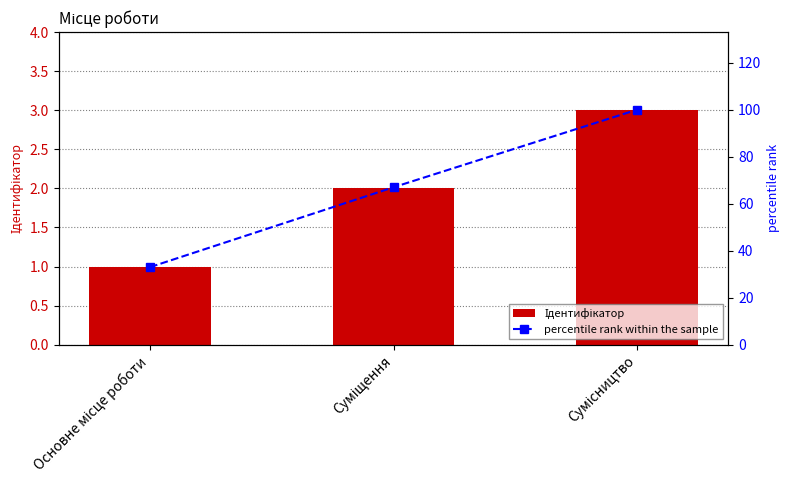

Reading right to left, extract all data points from this chart.

Ідентифікатор: 3	2	1
percentile rank within the sample: 100	67	33